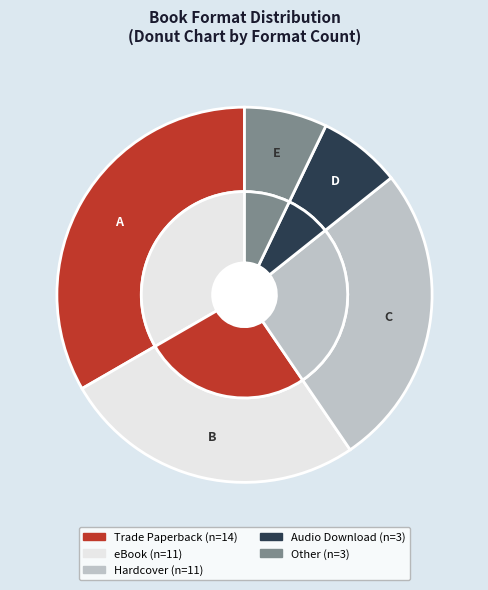

To the nearest percent, what portion does Trade Paperback represent?

33%